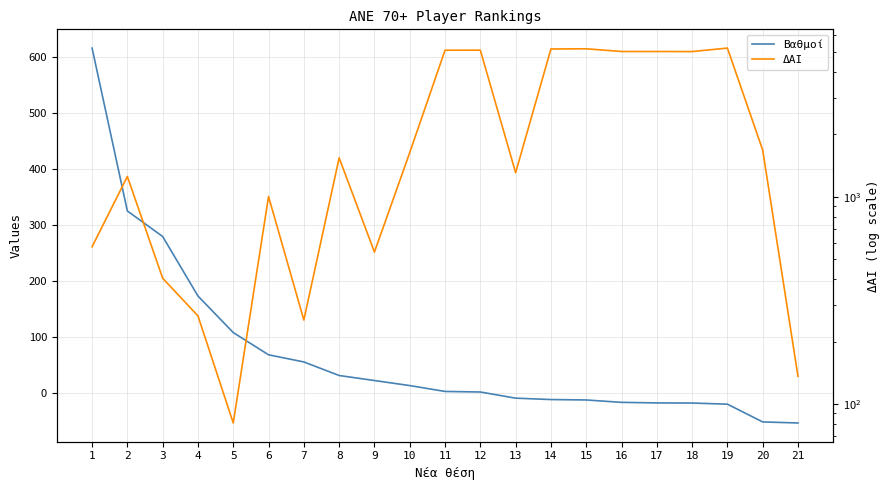

Rank the series at 21 from lowest to highest value.

Βαθμοί, ΔΑΙ